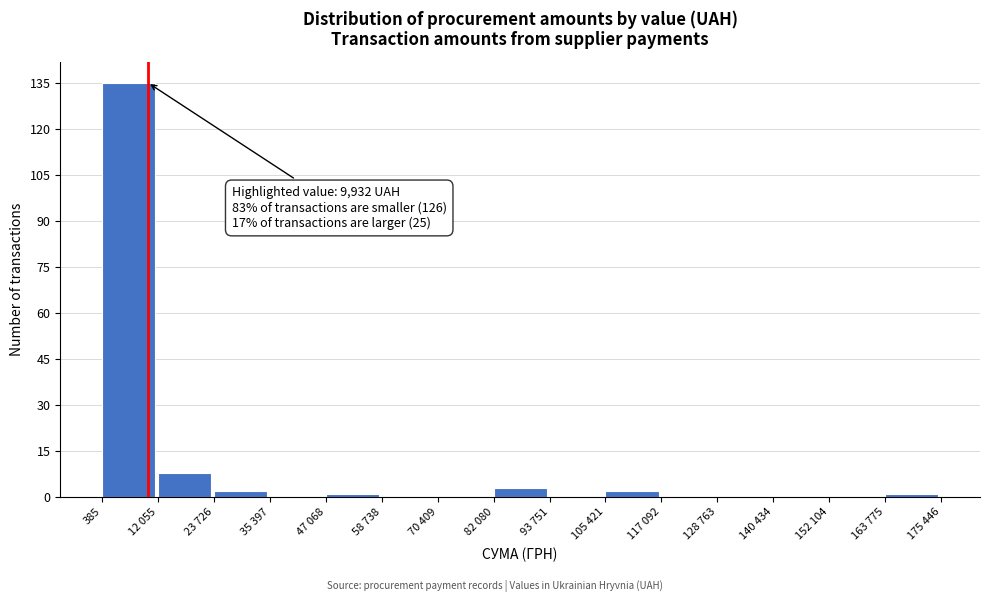

Reading right to left, list all the values displayed in this chart.

163 775=1	152 104=0	140 434=0	128 763=0	117 092=0	105 421=2	93 751=0	82 080=3	70 409=0	58 738=0	47 068=1	35 397=0	23 726=2	12 055=8	385=135